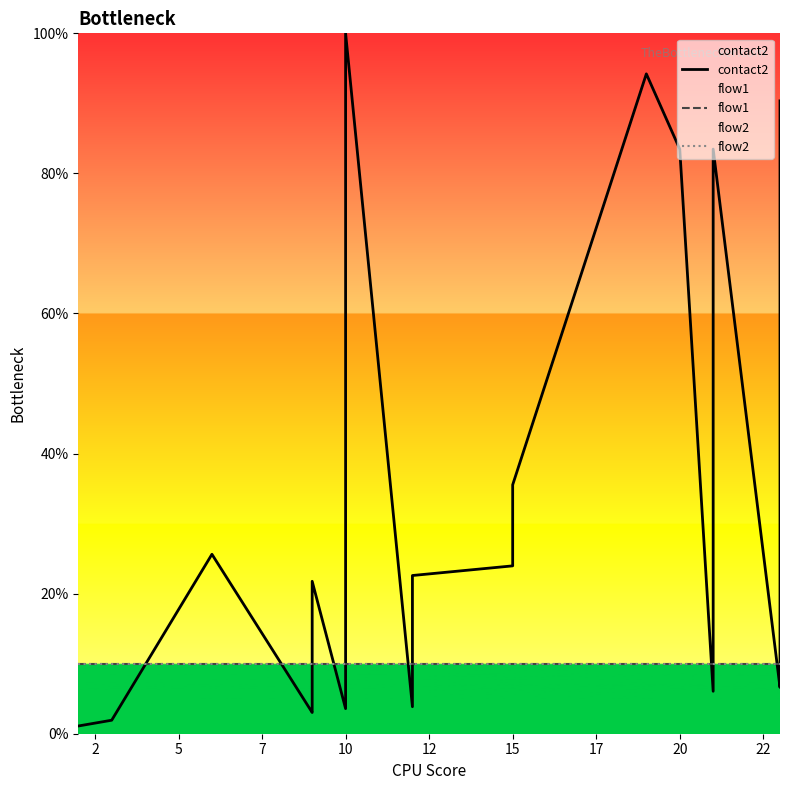

What is the value of the flow2 point at the 19th from the left?

10.0